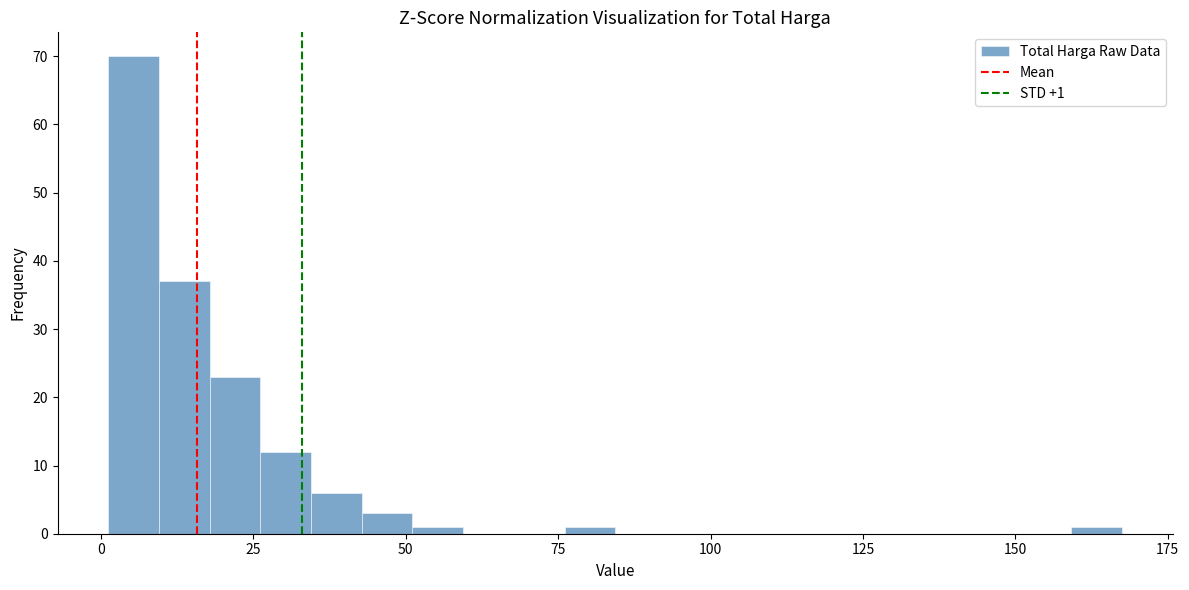

Around what value on the x-axis is the tallest bar? Give the approximate position of its centre, as read against the axis.

5